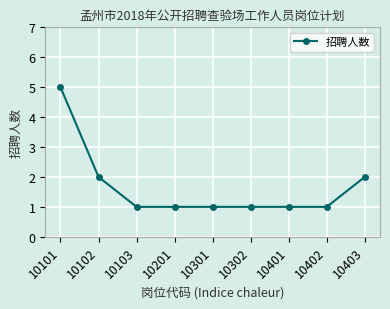

What value does the data have at 10201?

1